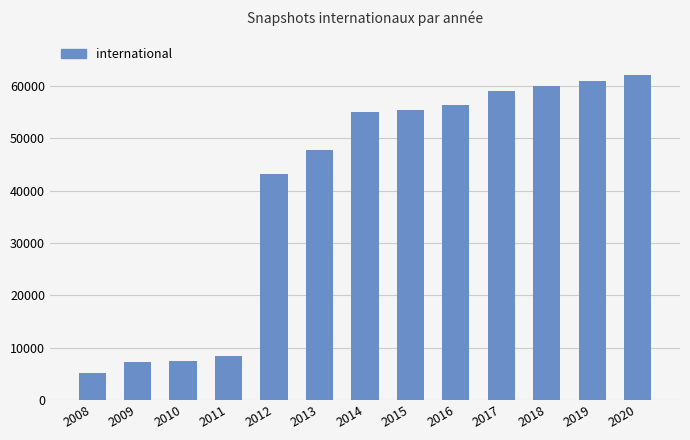

What is the difference between the maximum and second lowest values?

54683